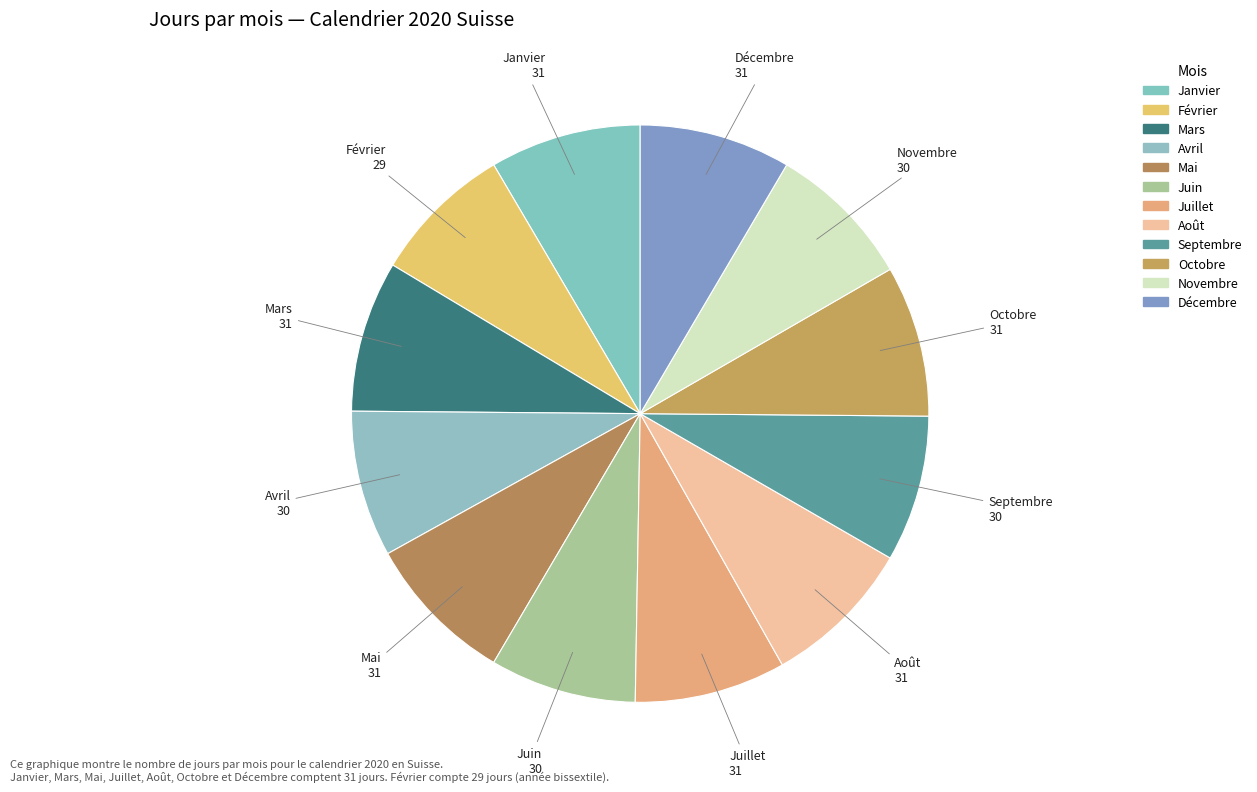

What percentage is the Novembre slice, to the nearest percent?

8%